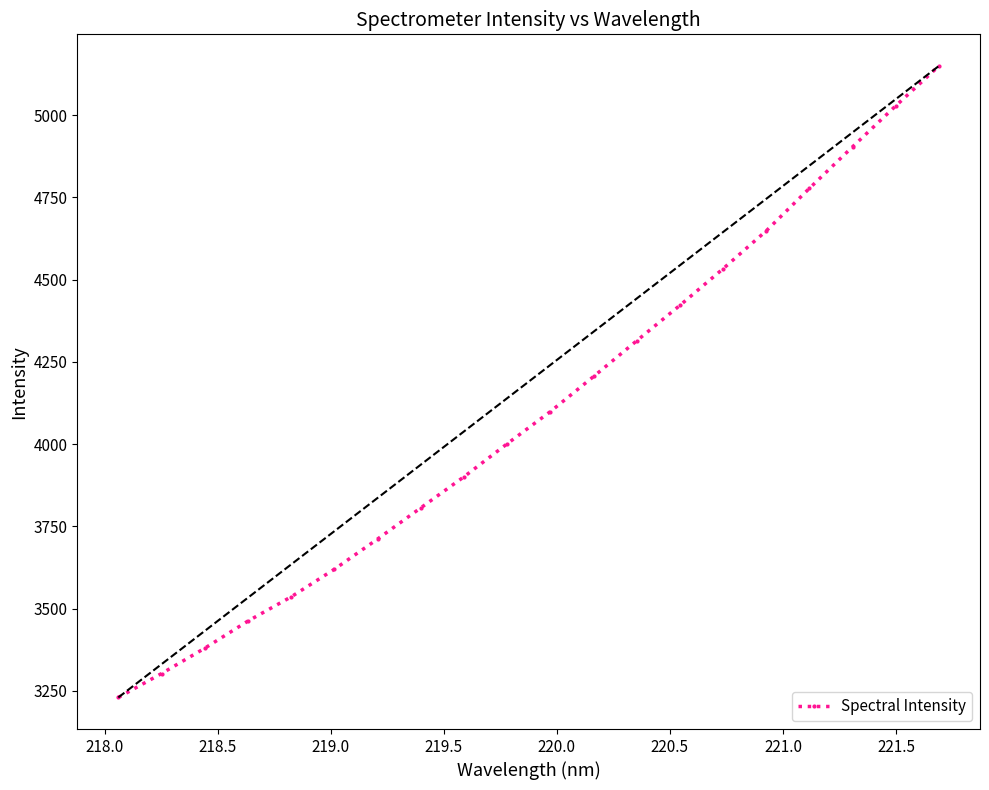

What is the average value?

4101.5